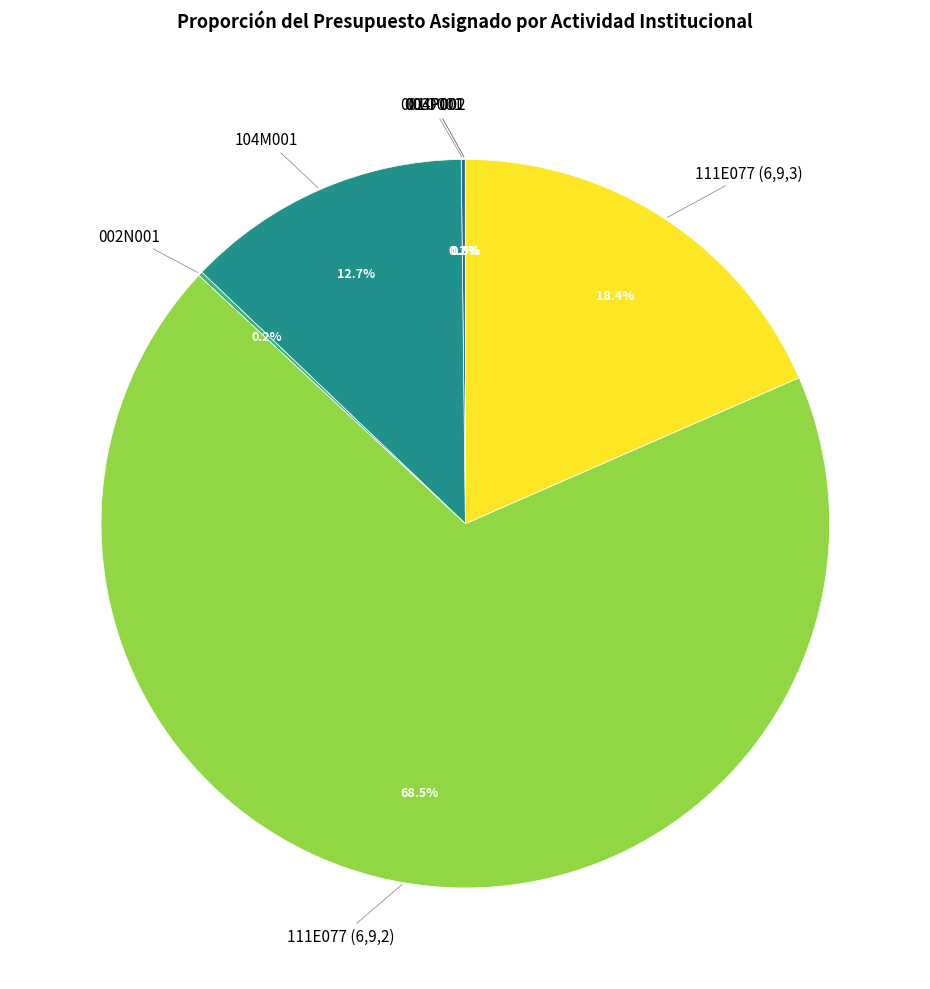

Does any single category account for the majority?

Yes